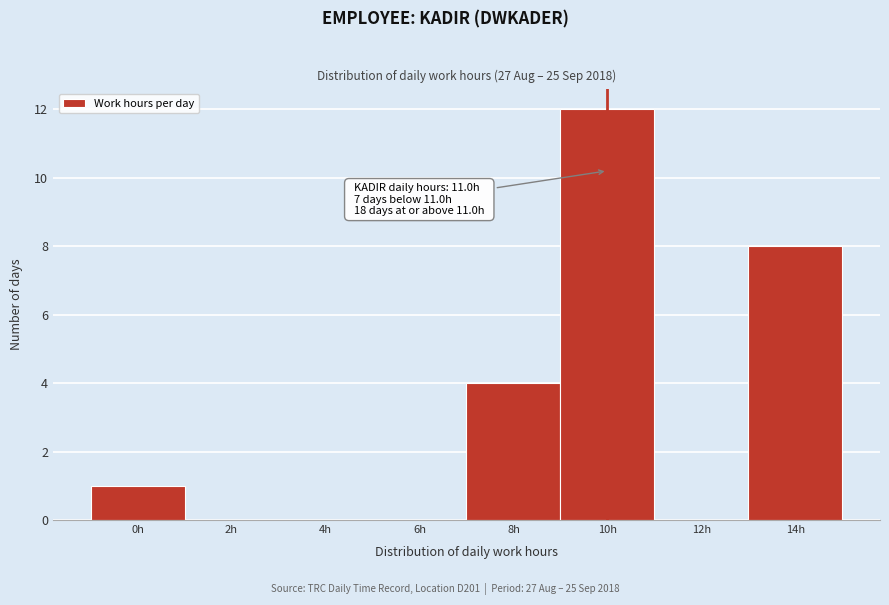

Reading left to right, list all the values displayed in this chart.

0h=1	2h=0	4h=0	6h=0	8h=4	10h=12	12h=0	14h=8